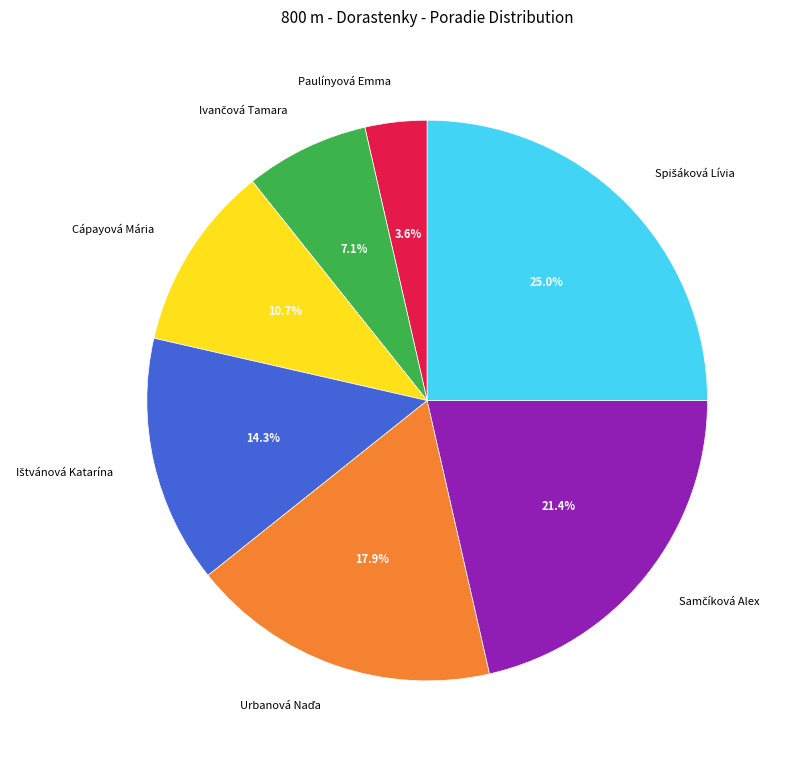

What is the smallest slice in the pie chart?

Paulínyová Emma